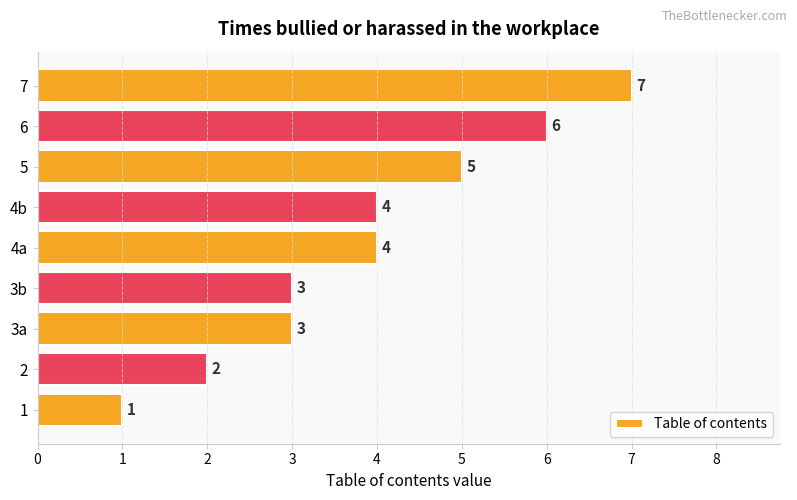

Count the values in the range 3 to 5.

5